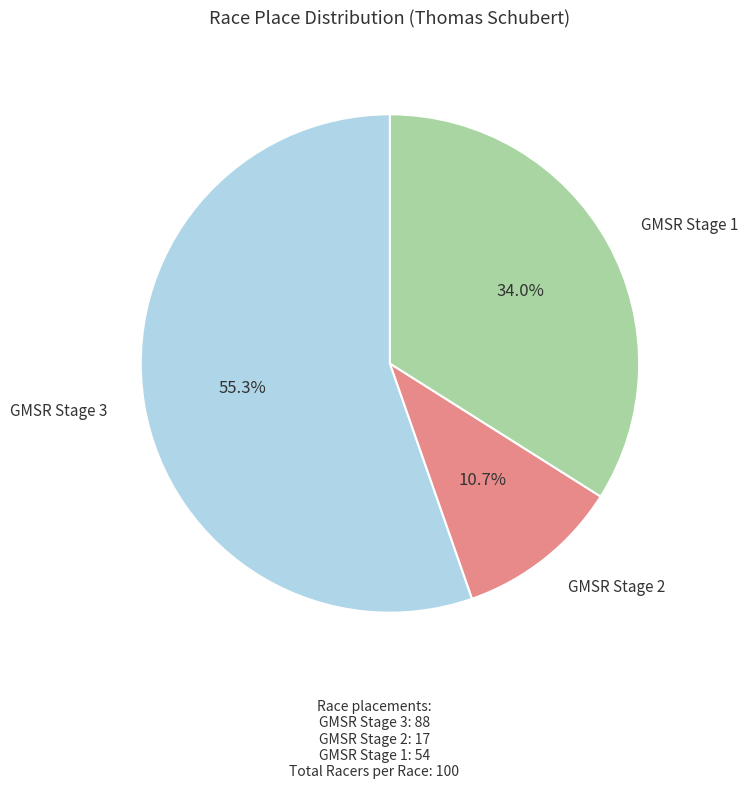

Approximately how many times larger is the value at GMSR Stage 3 compared to GMSR Stage 1?

1.6